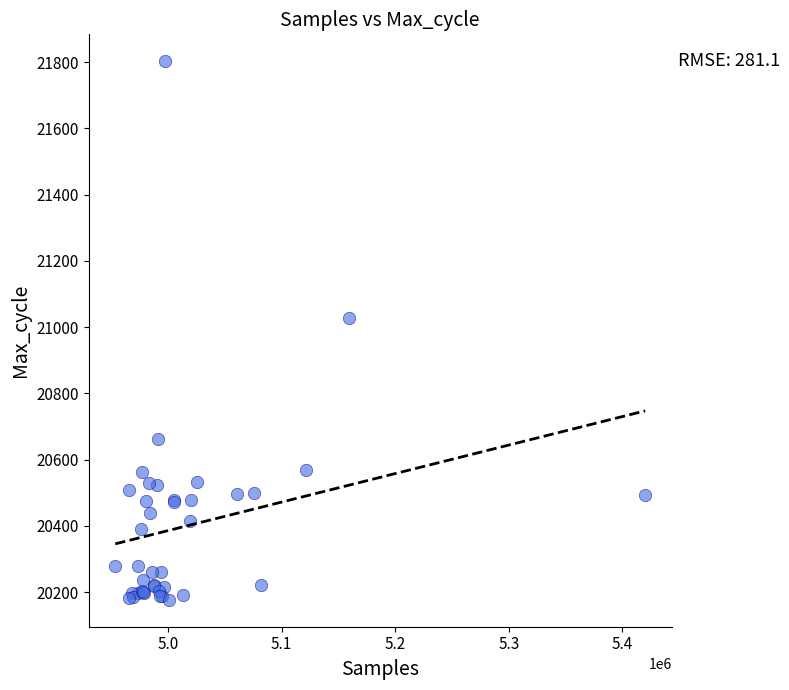

What Y value in the scatter plot is closest to 20990?

21027